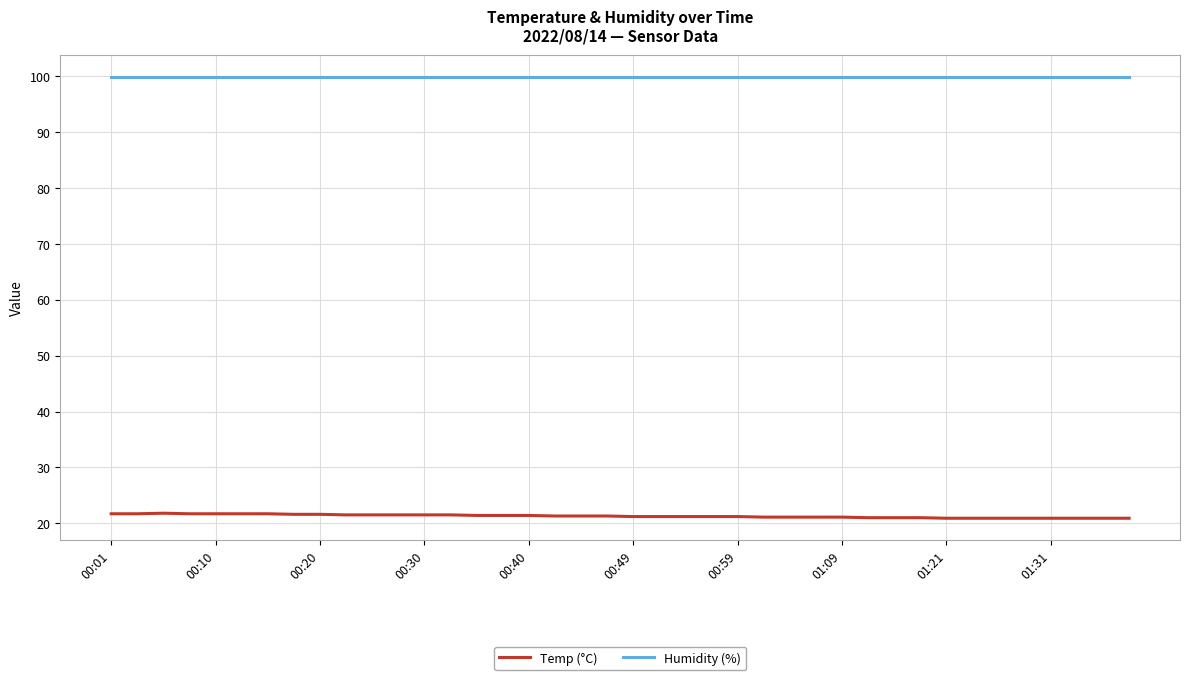

What is the maximum value shown in the chart?

99.9